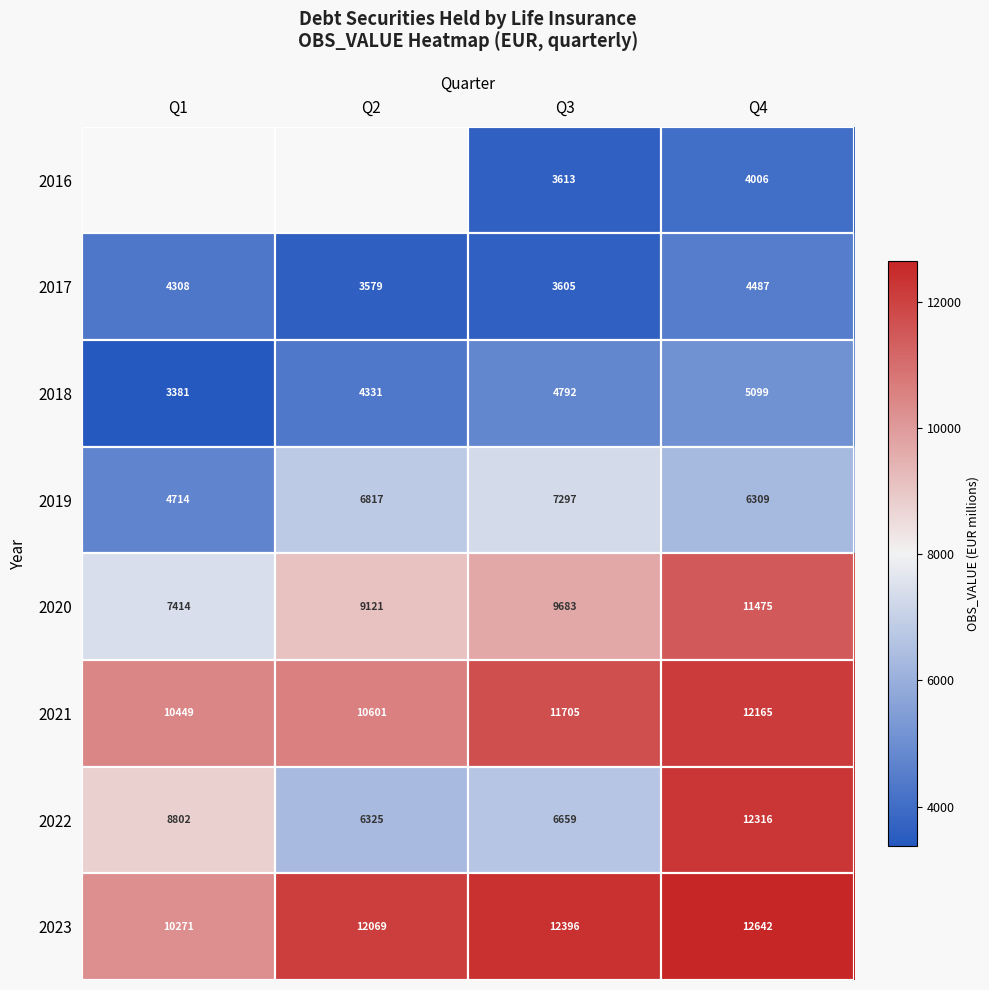

At which label does 2022 first exceed 8801?

Q1